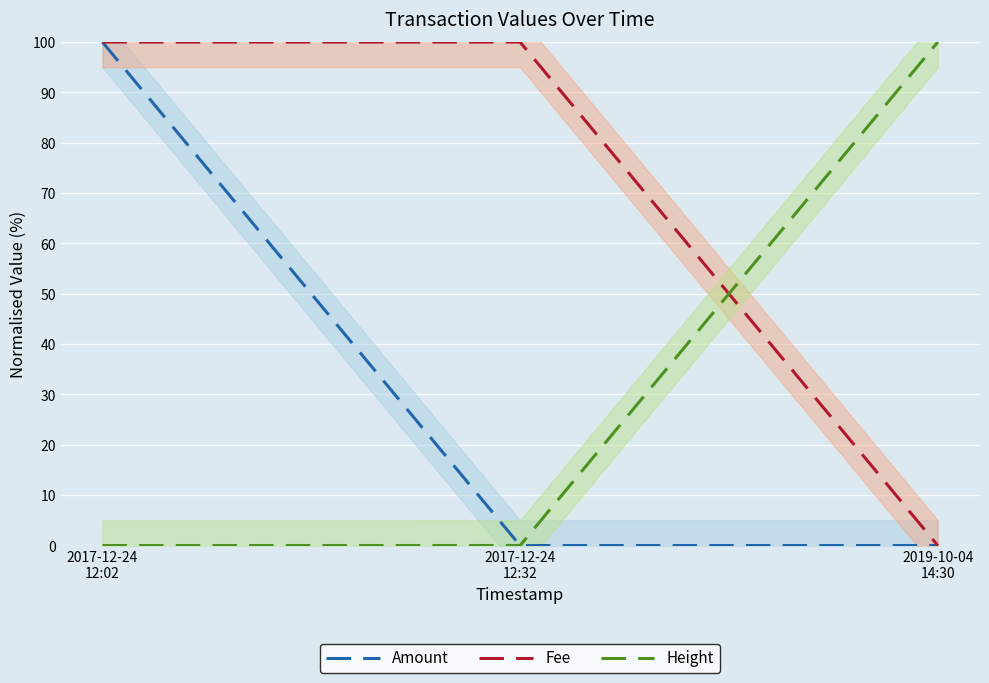

What value does the Height series have at 2019-10-04
14:30?

100.0